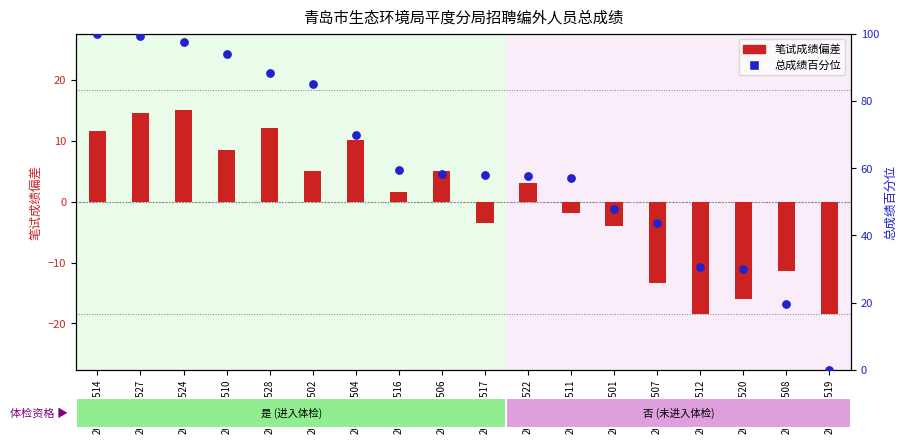

What is the total value across all series at 2020070501?

44.0